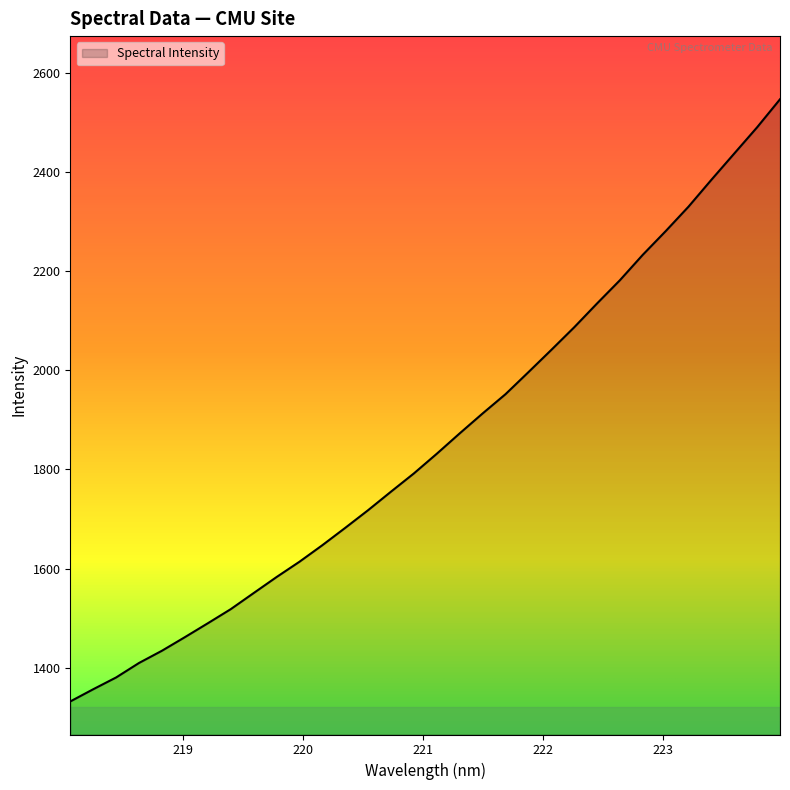

What is the average value?

1857.4